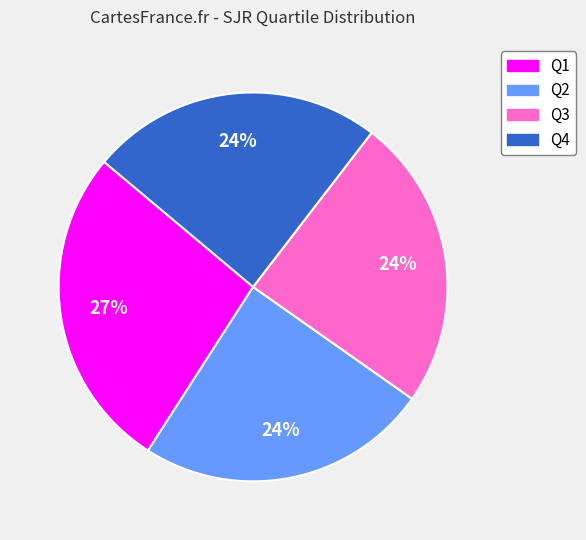

Approximately how many times larger is the value at Q3 compared to Q4?

1.0